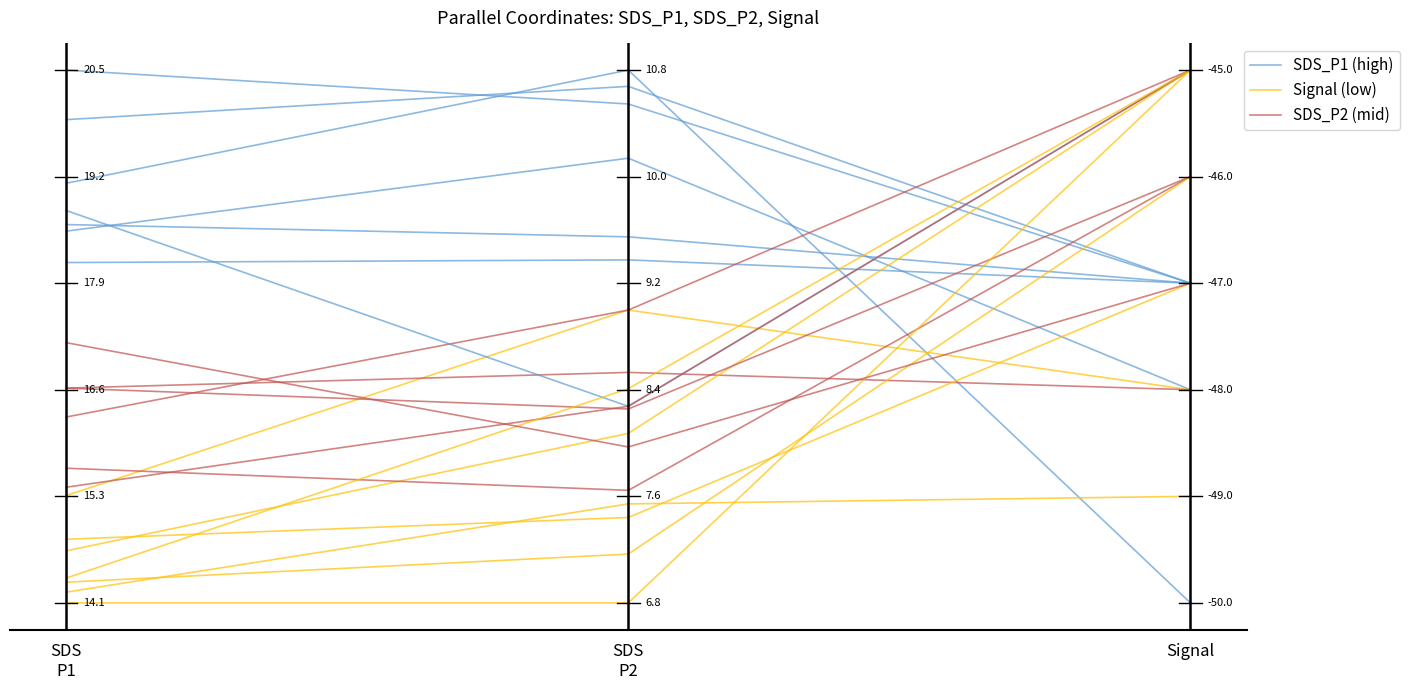

At how many categories does at least one series exceed 0?

3